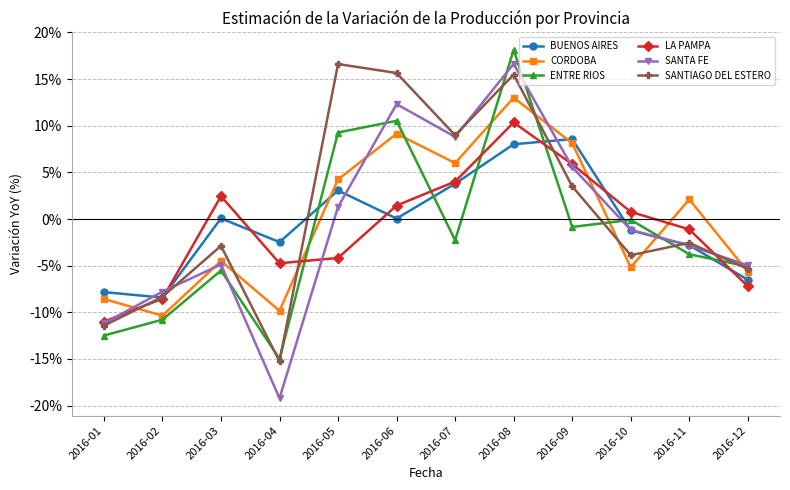

What is the value of the CORDOBA point at the 6th from the left?

9.1